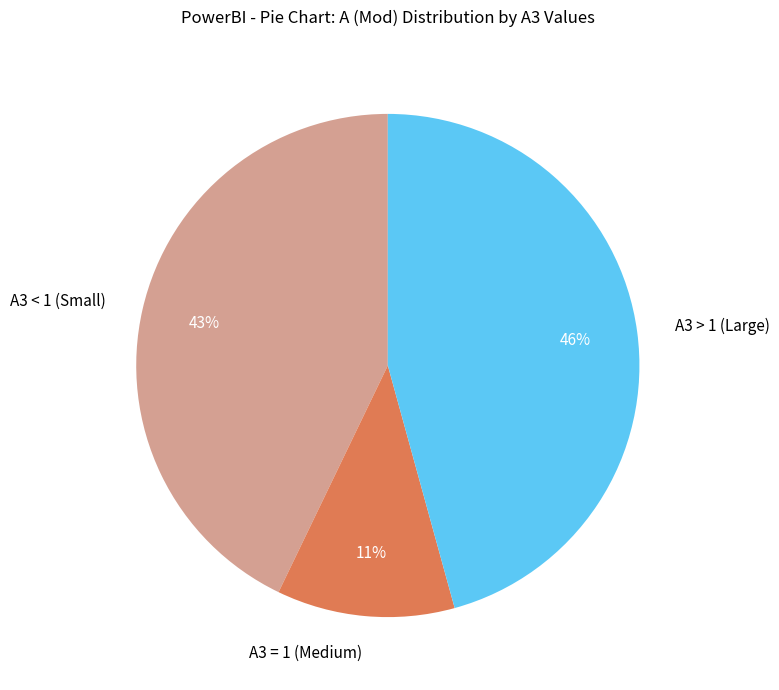

Between A3 < 1 (Small) and A3 > 1 (Large), which is larger?

A3 > 1 (Large)